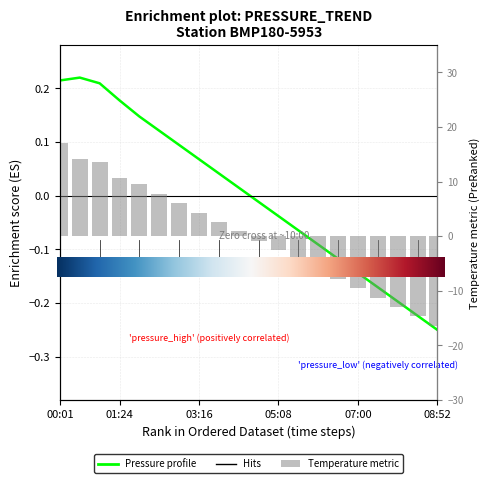

Between 2 and pressure, which is larger?

pressure